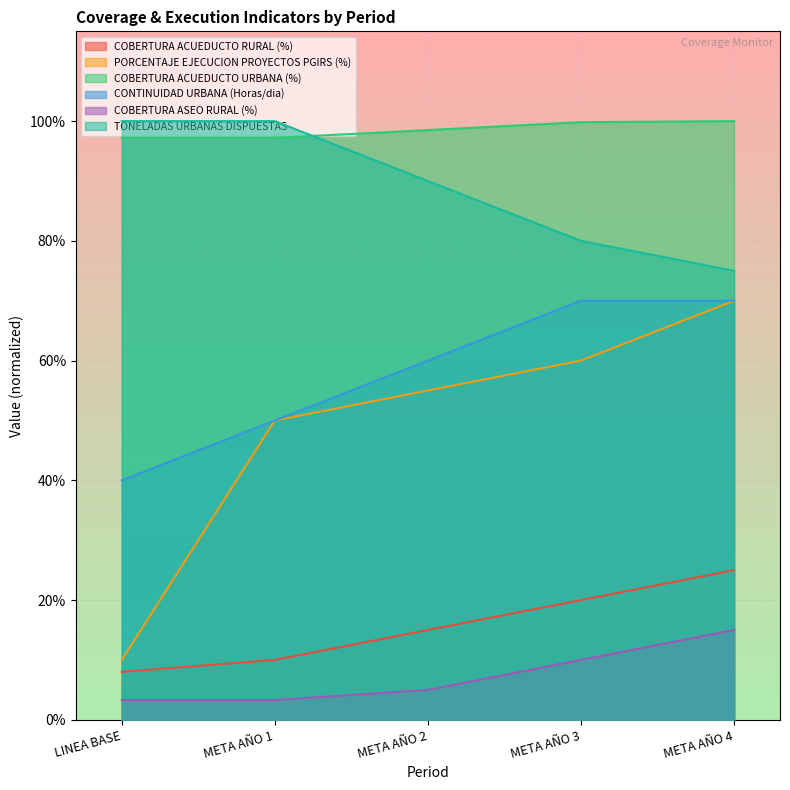

Which series has the widest spread of values?

PORCENTAJE EJECUCION PROYECTOS PGIRS (%)